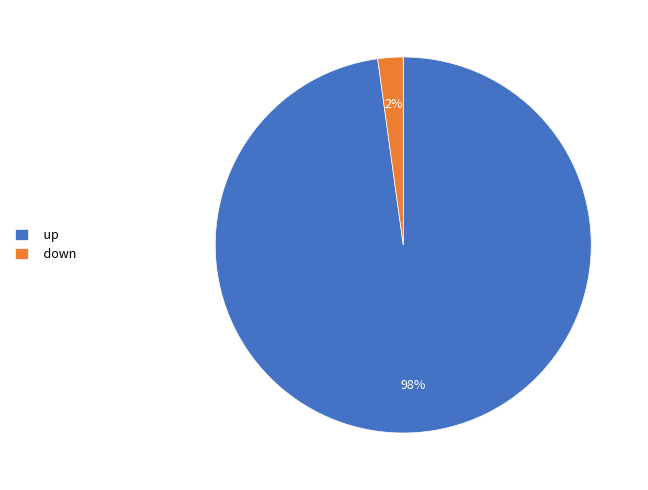

Count the number of slices in the pie.

2